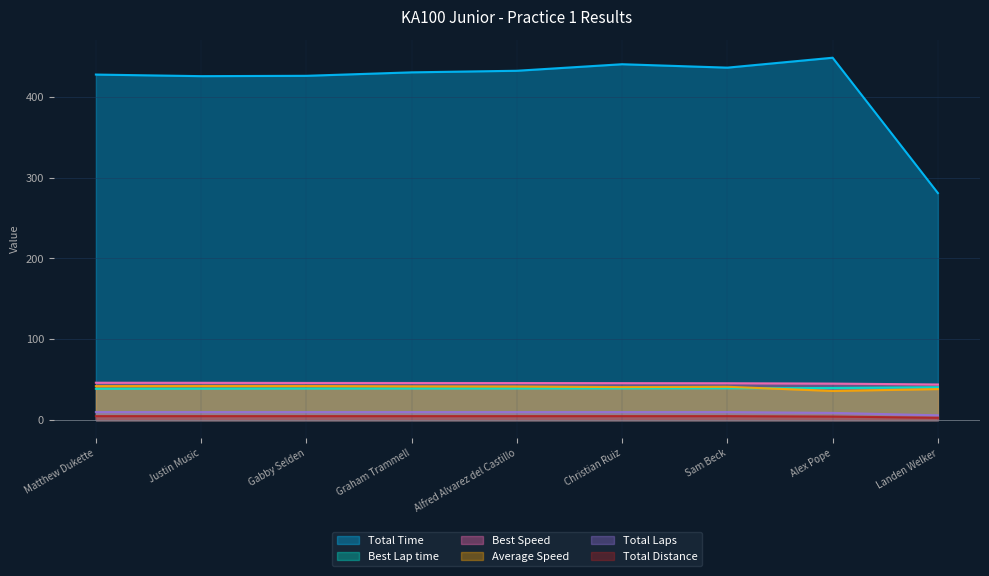

What is the total value across all series at Alfred Alvarez del Castillo?

573.9